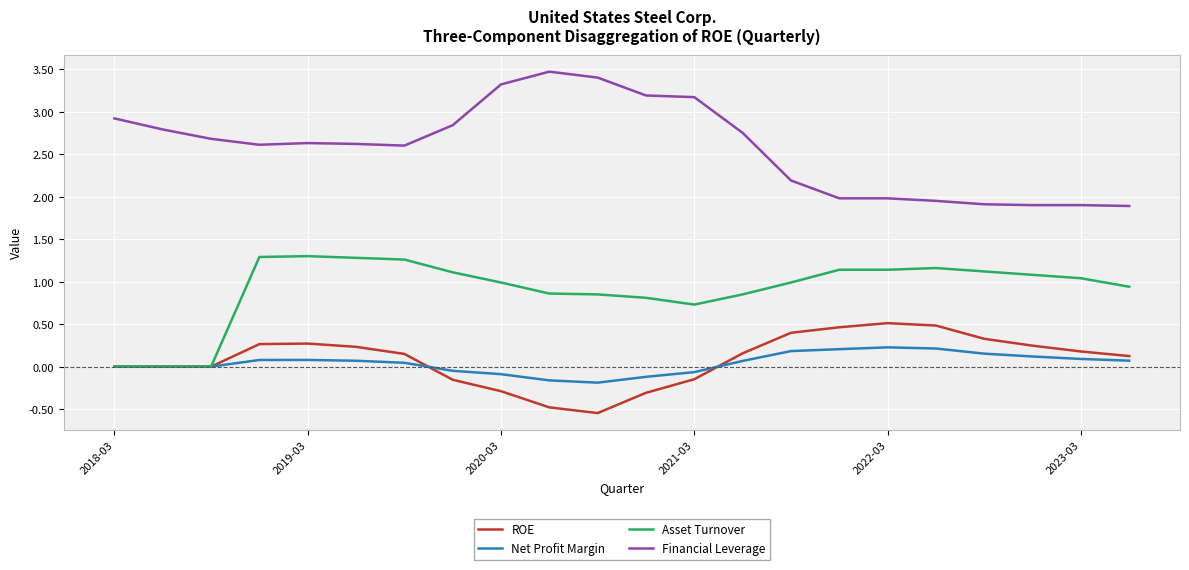

Count the Net Profit Margin values in the range 0 to 1.

16